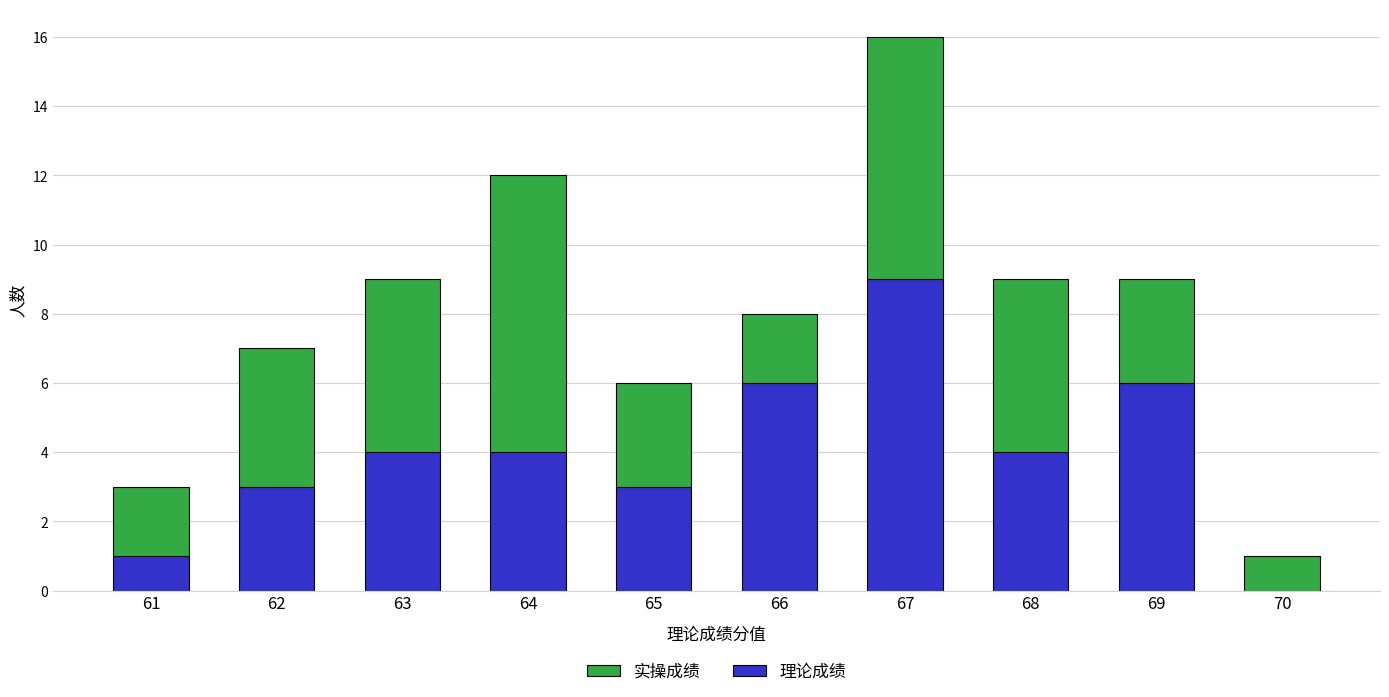

Reading left to right, transcribe the values for 理论成绩.

61=1	62=3	63=4	64=4	65=3	66=6	67=9	68=4	69=6	70=0